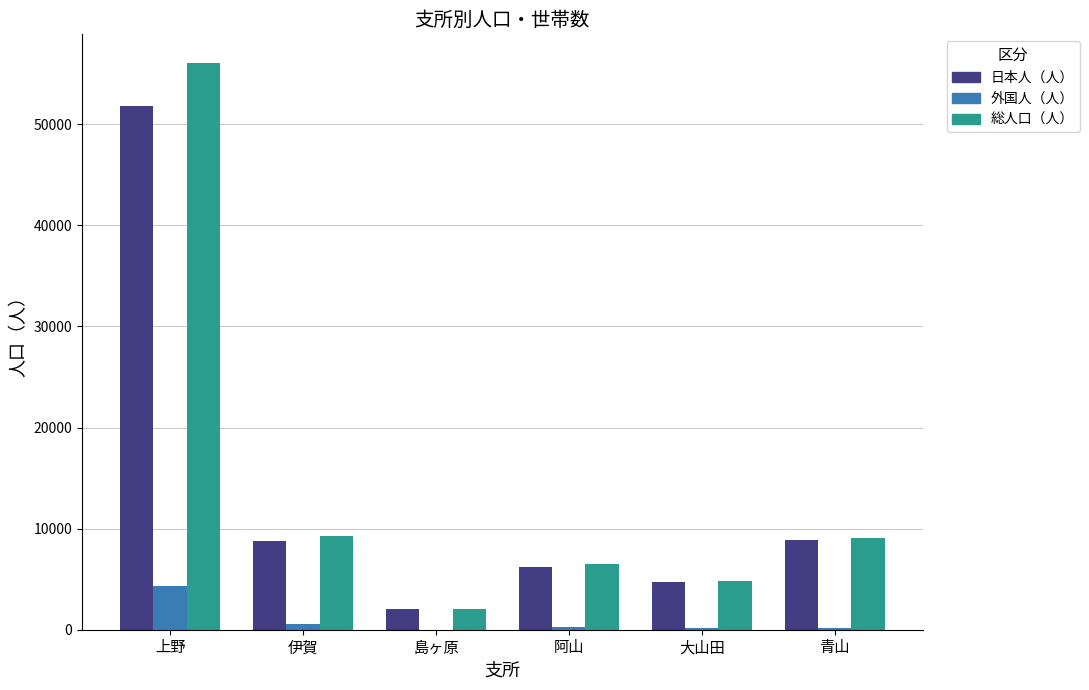

Are the bars grouped side by side (vs. stacked)?

Yes